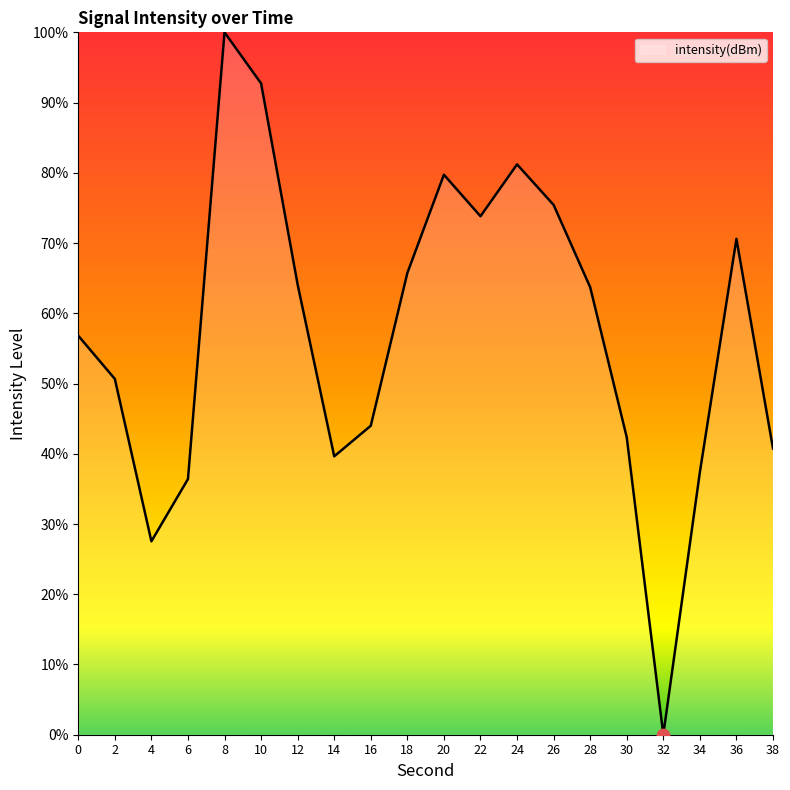

What is the ratio of the value at 38 to the value at 16?

0.9